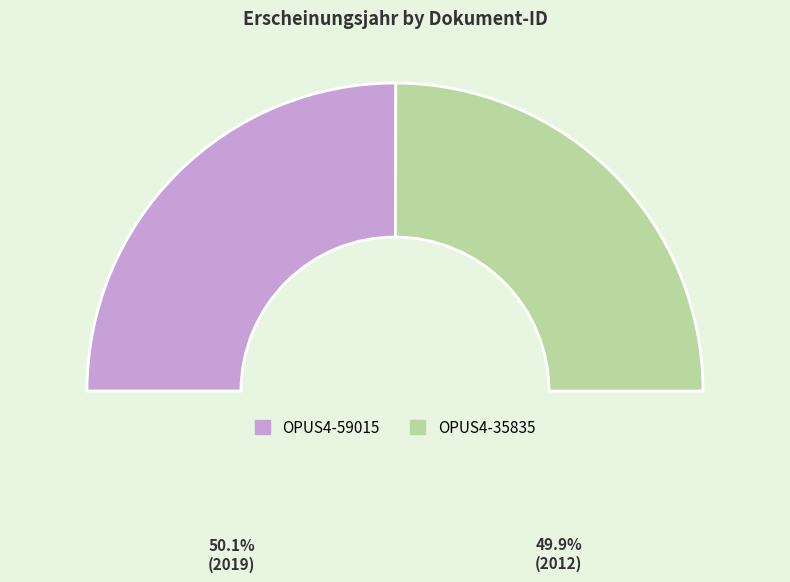

To the nearest percent, what portion does OPUS4-35835 represent?

50%